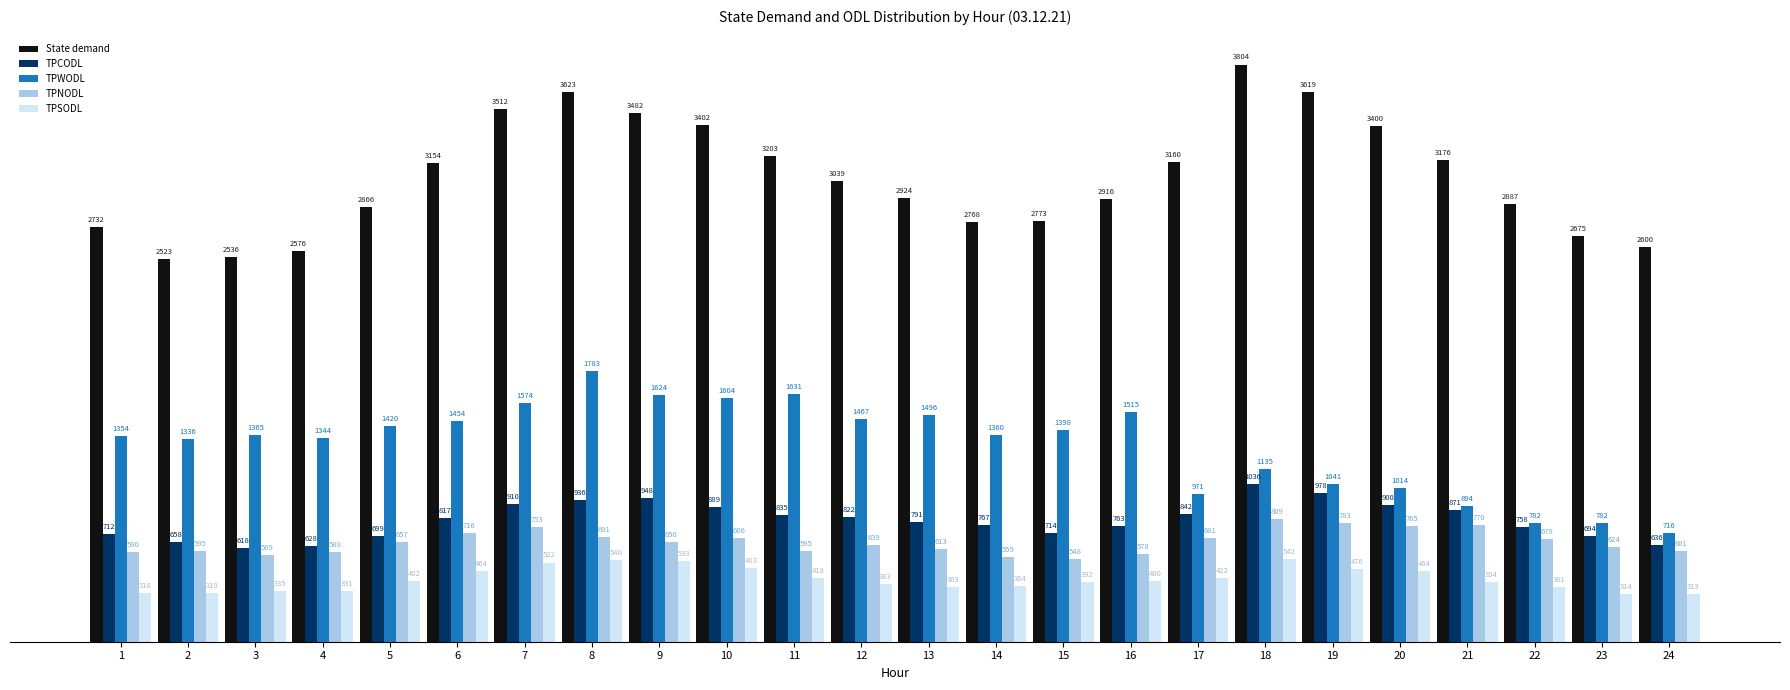

What is the difference between the TPSODL values at 17 and 12?

38.9